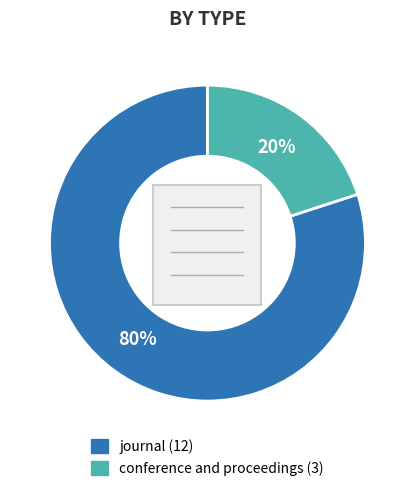

To the nearest percent, what is the combined percentage of journal and conference and proceedings?

100%